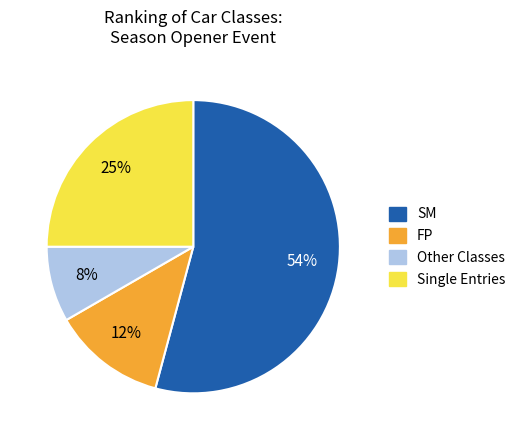

To the nearest percent, what portion does Single Entries represent?

25%